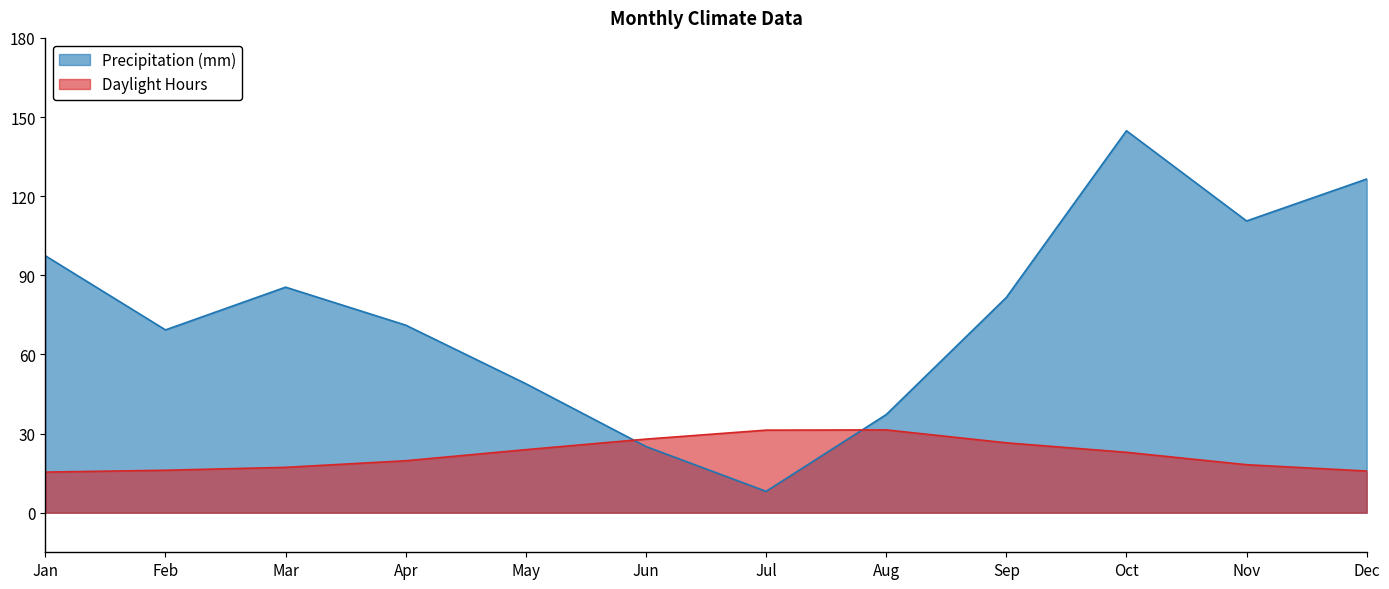

Does the chart display data point markers on the line(s)?

No